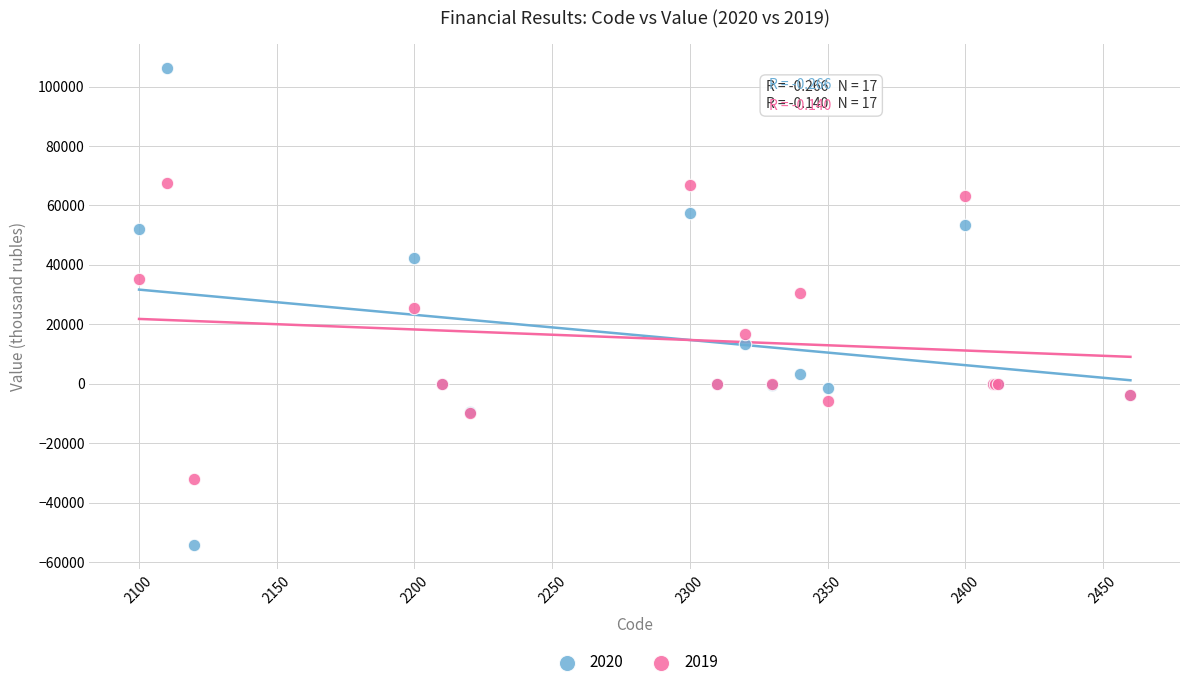

What is the X range (max minus min) for the scatter plot?

360